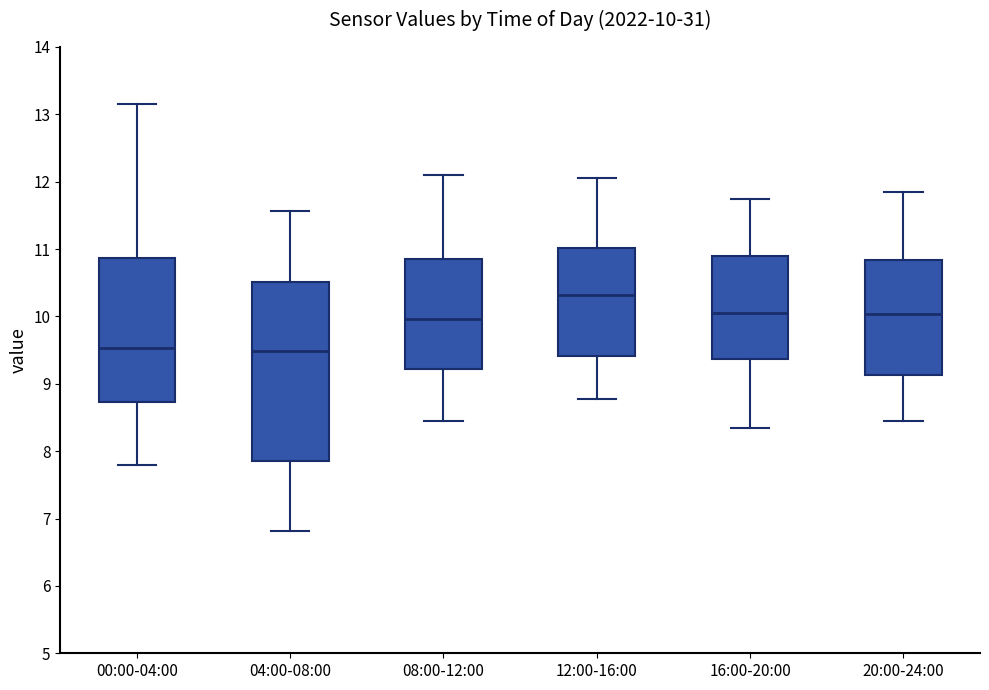

Which box's median line is the highest?

12:00-16:00